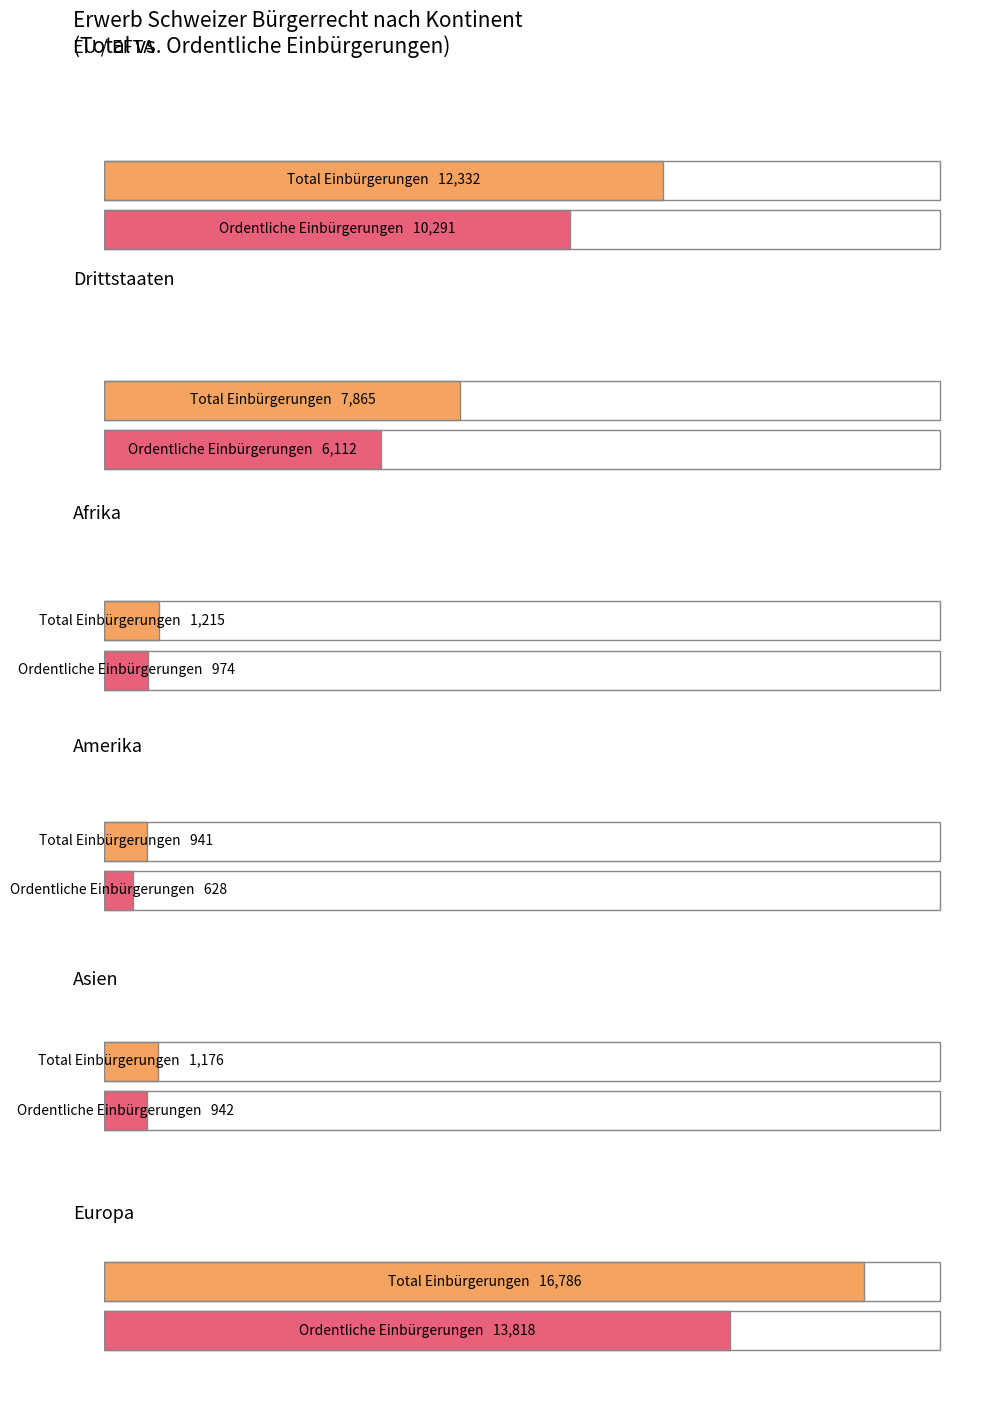

What position from the right is Europa?

1